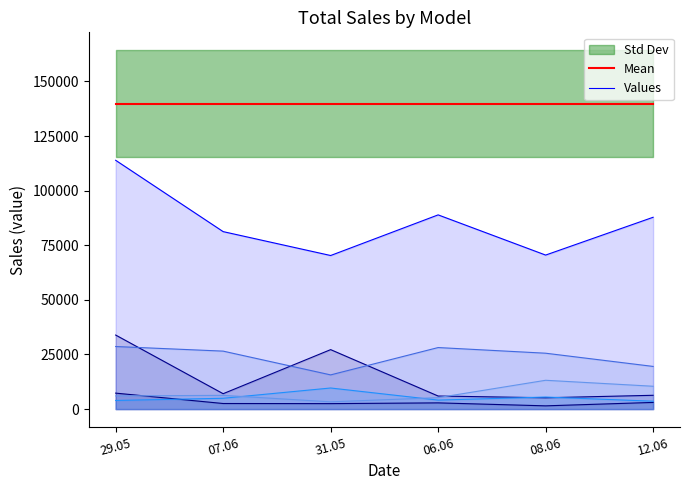

The value of Mean at 12.06 is 139798.4. True or false?

True